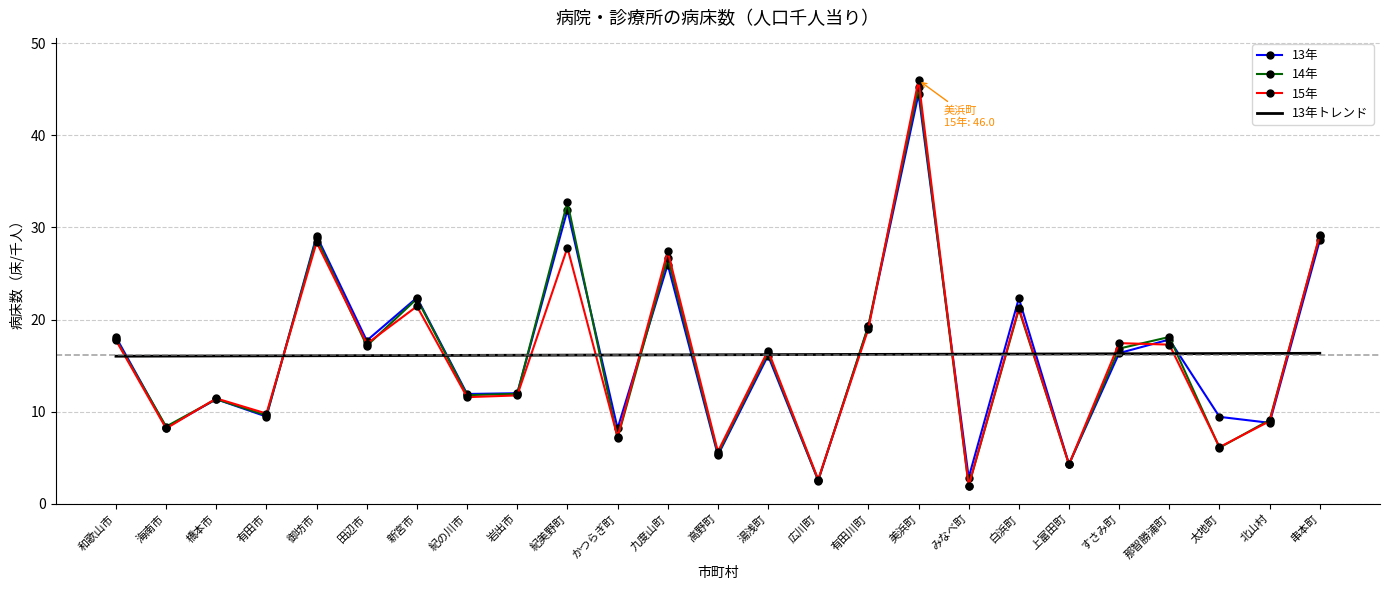

Which category has the highest value across all series?

美浜町